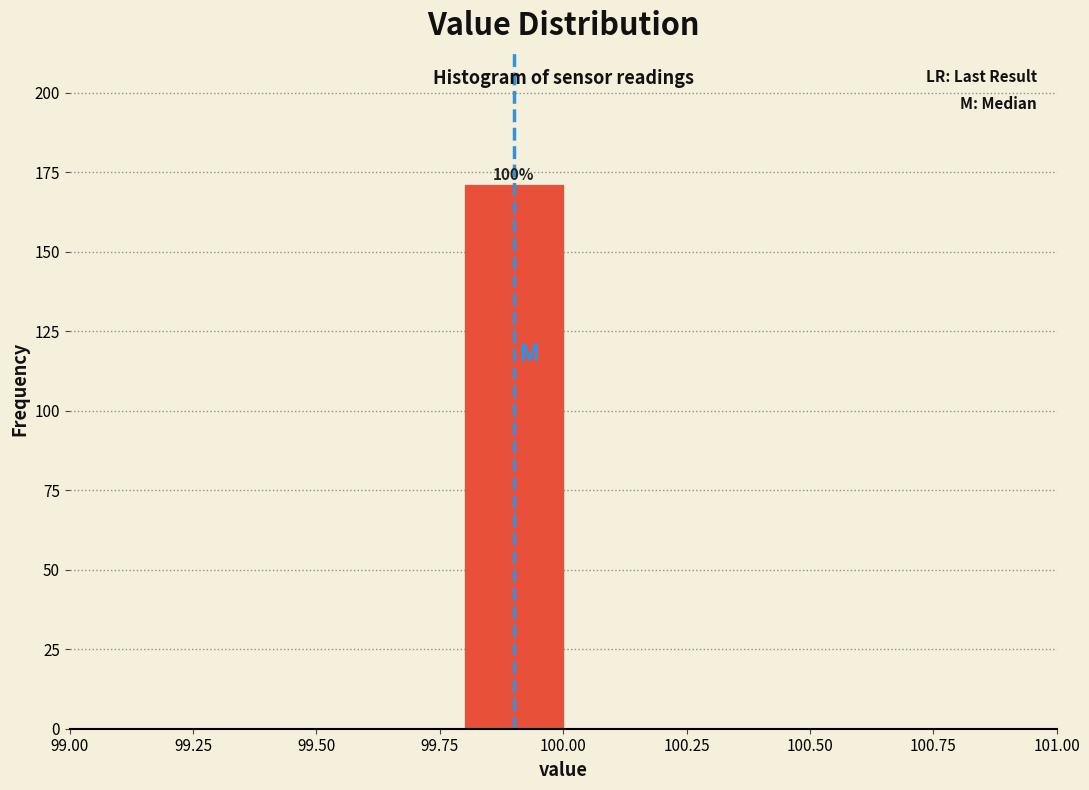

Which range on the x-axis has the tallest bar?

99.8 to 100.0